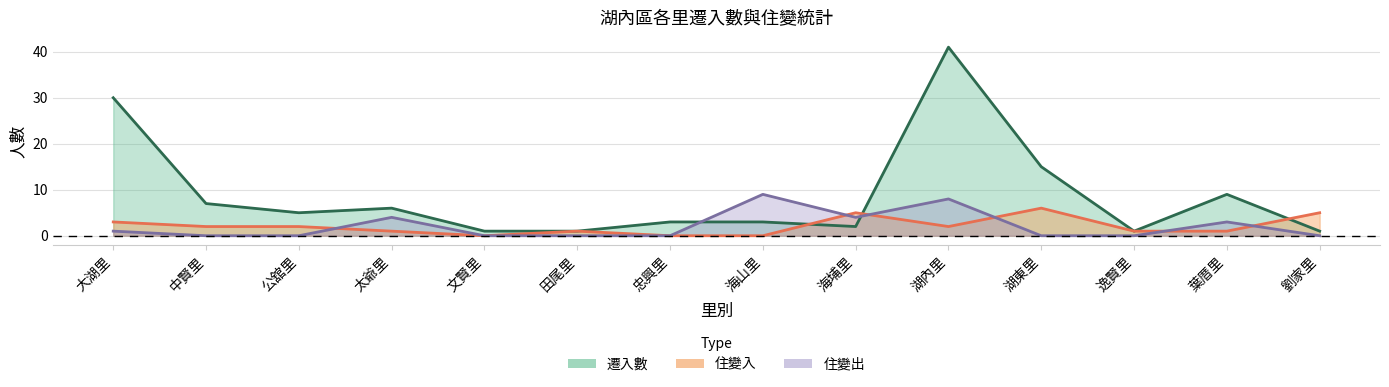

In 住變入, how many points are lower than both neighbors (excluding endpoints)?

2